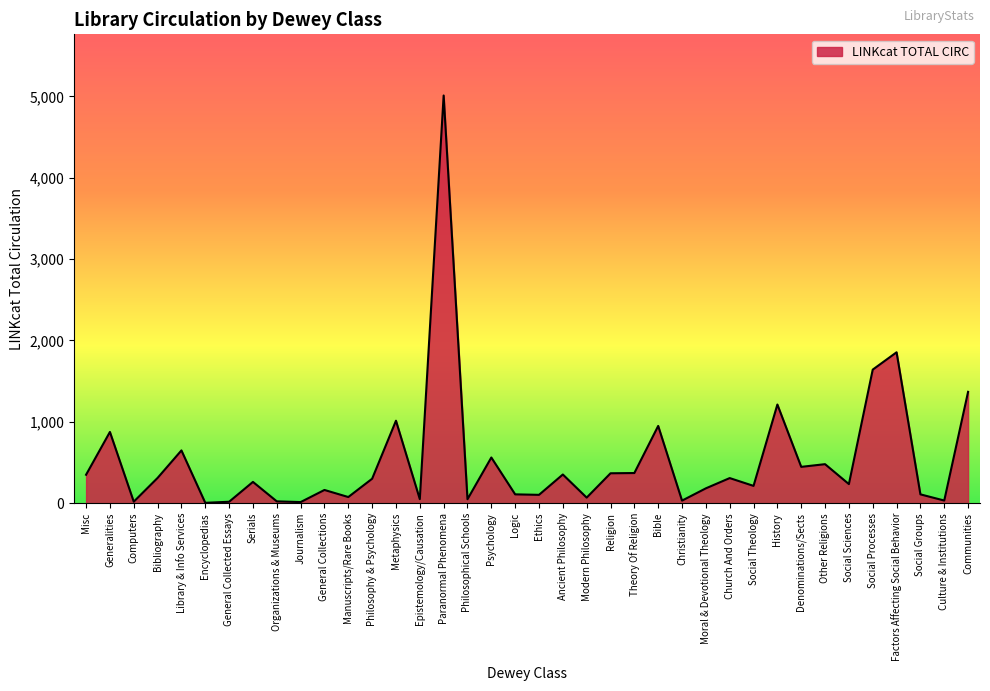

Where is the data nearest to the value 2508?

Factors Affecting Social Behavior